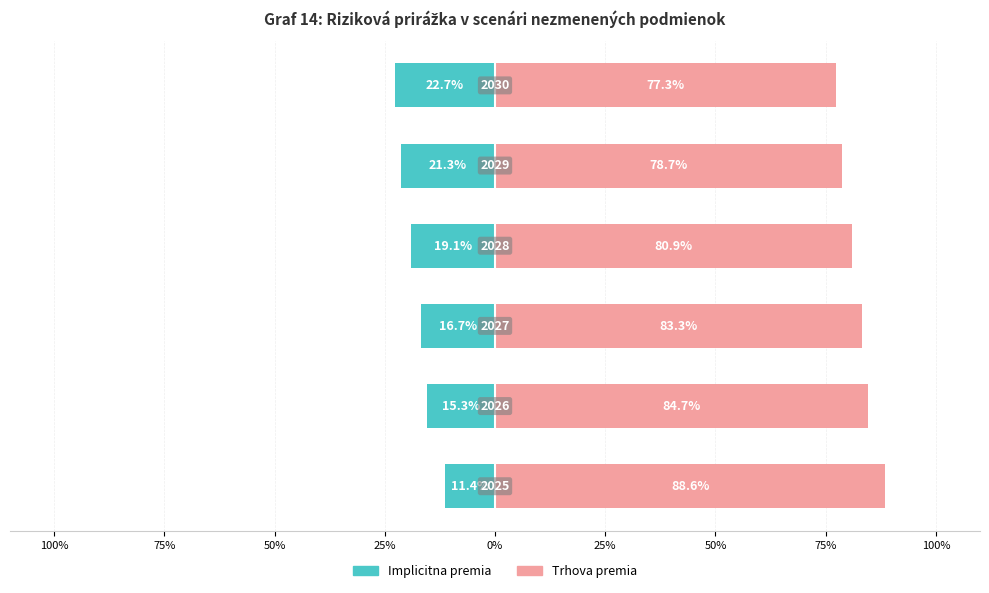

What is the greatest value displayed?

88.6